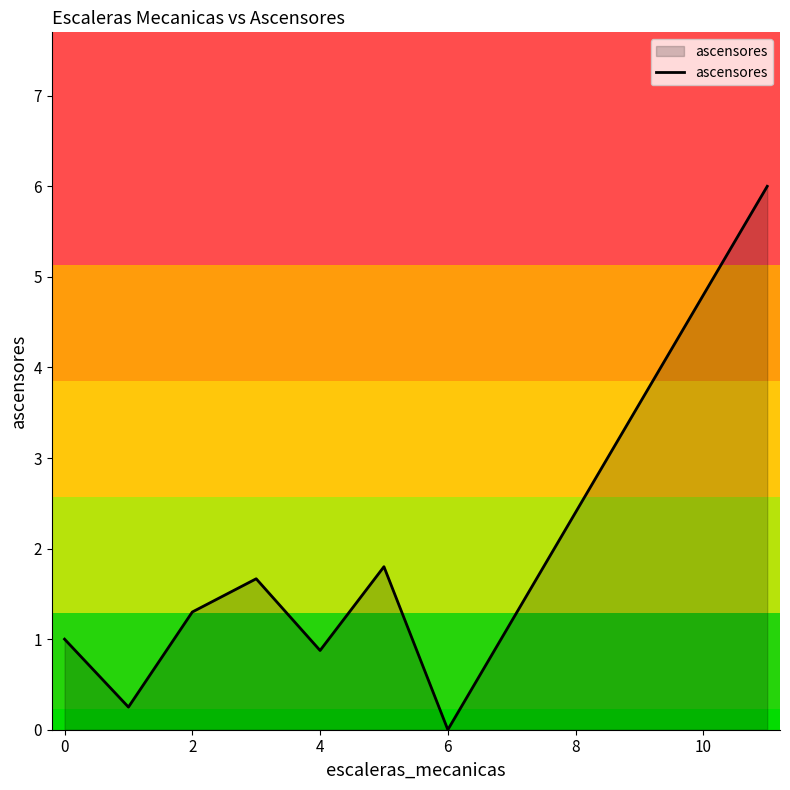

What is the greatest value displayed?

6.0